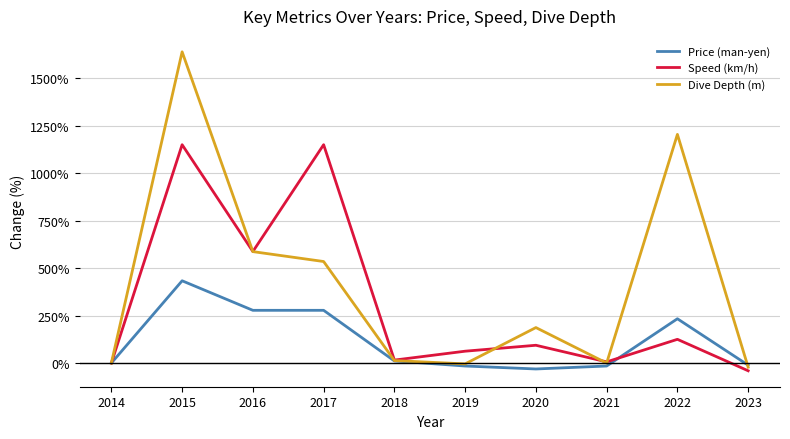

After their last crossing, which series has the higher values: Speed (km/h) or Dive Depth (m)?

Dive Depth (m)